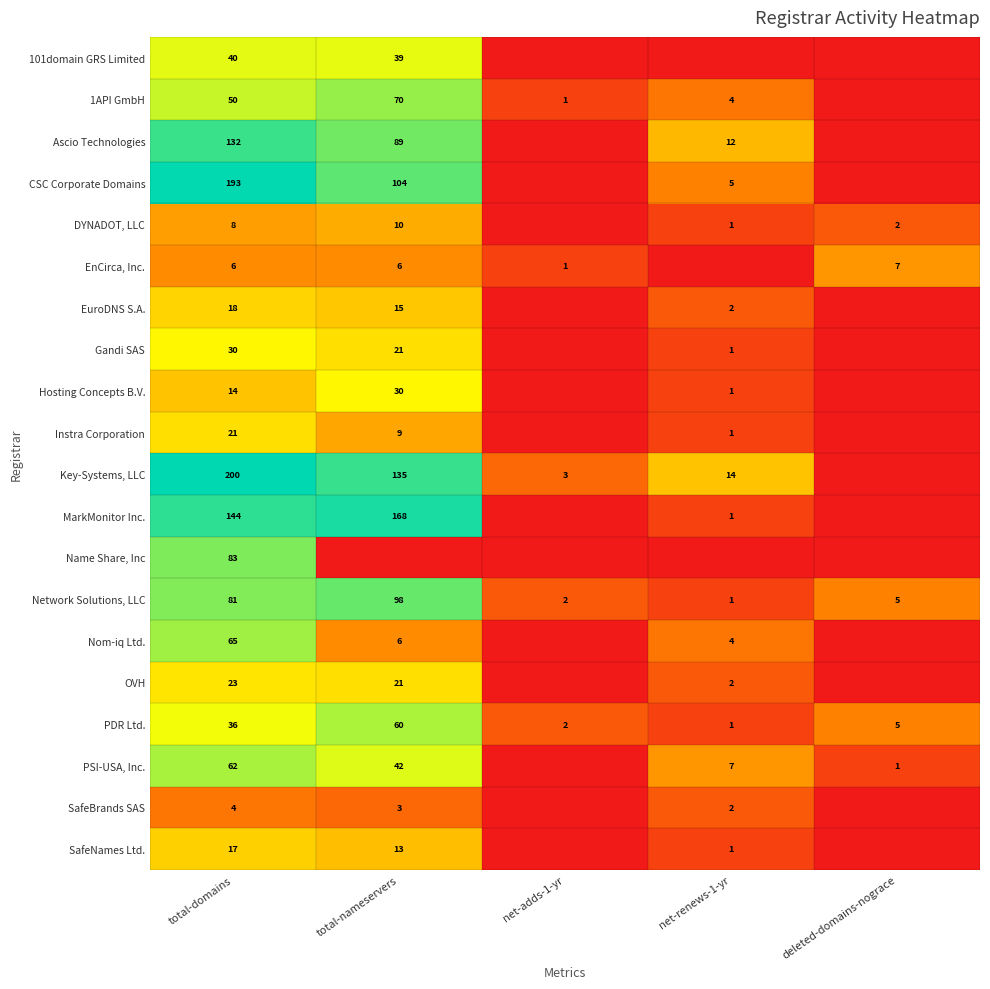

Which label corresponds to the smallest value in the chart?

net-adds-1-yr